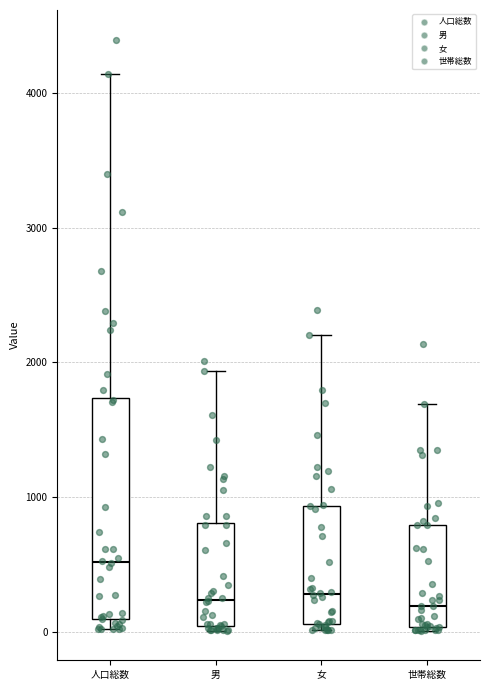

Which box's median line is the highest?

人口総数